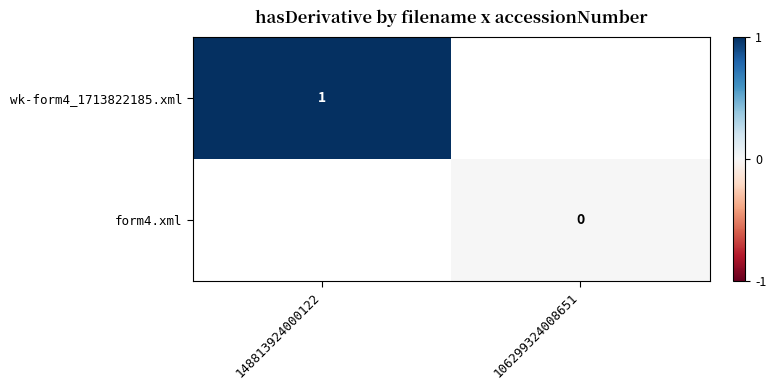

Count the number of categories in the chart.

2